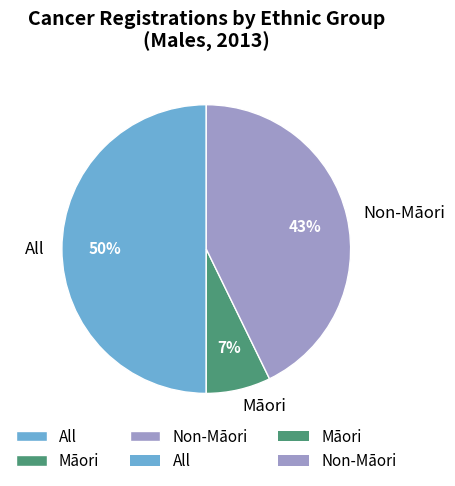

Which has a higher value, All or Māori?

All